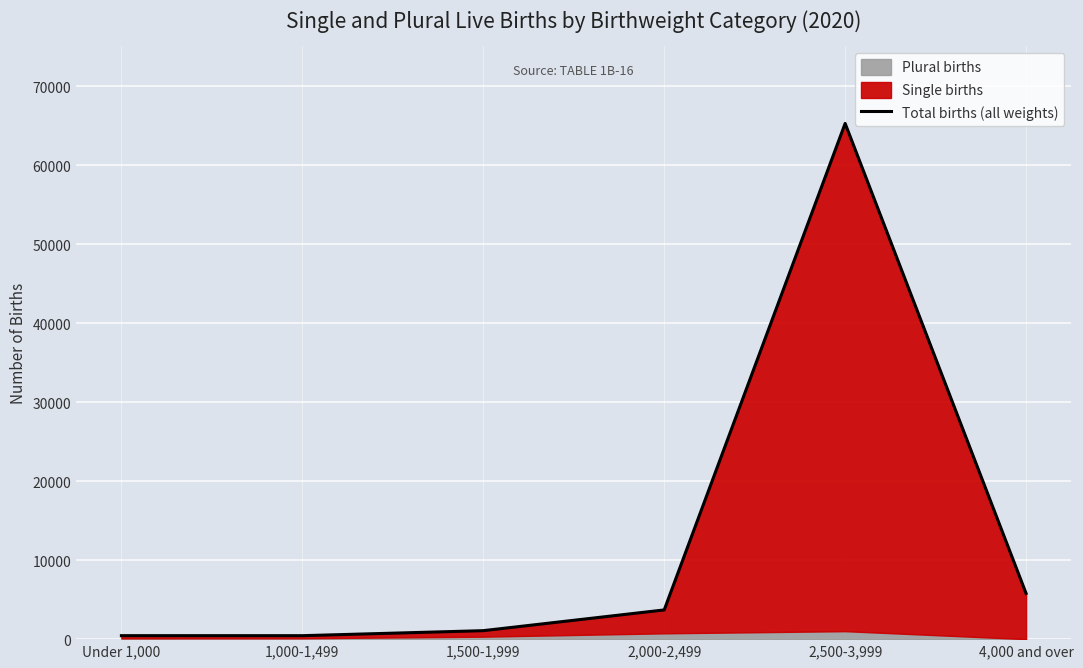

What is the approximate value at 2,500-3,999?

65280